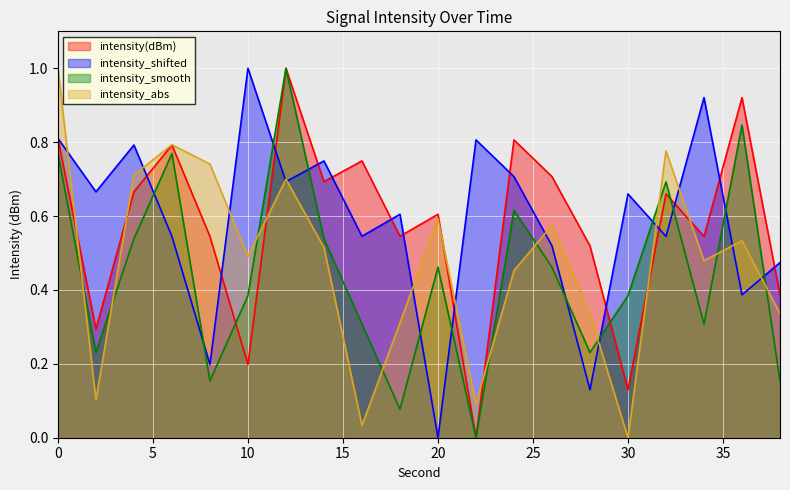

At which label is intensity_smooth closest to 0?

22